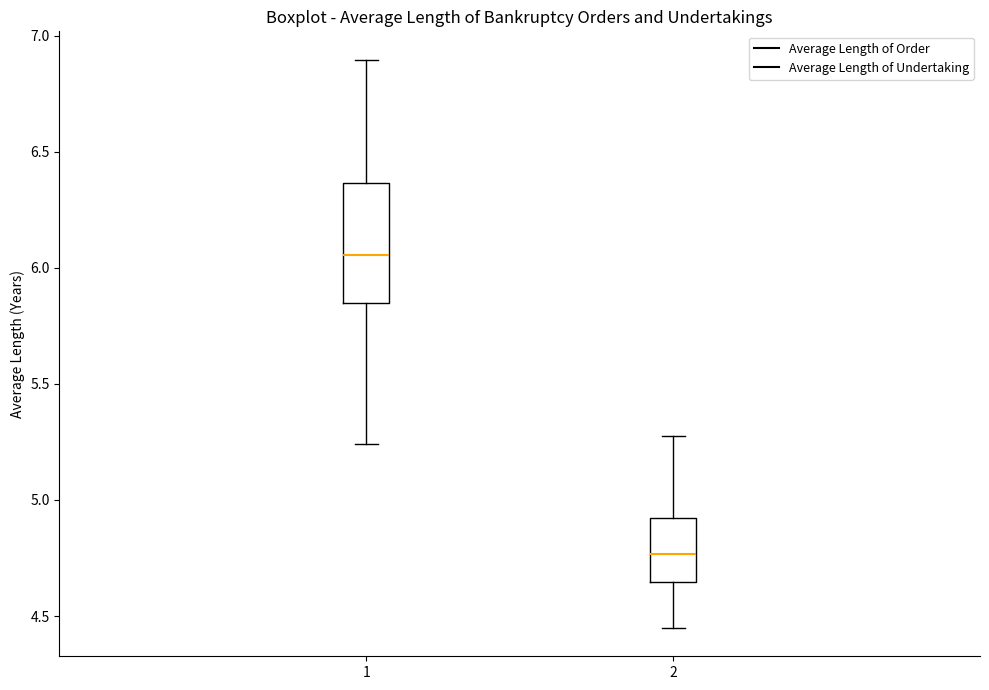

Where does the lower whisker of the box at x = 2 end on the y-axis? The values are not printed on the chart, so give them approximately, as read against the axis.

4.45